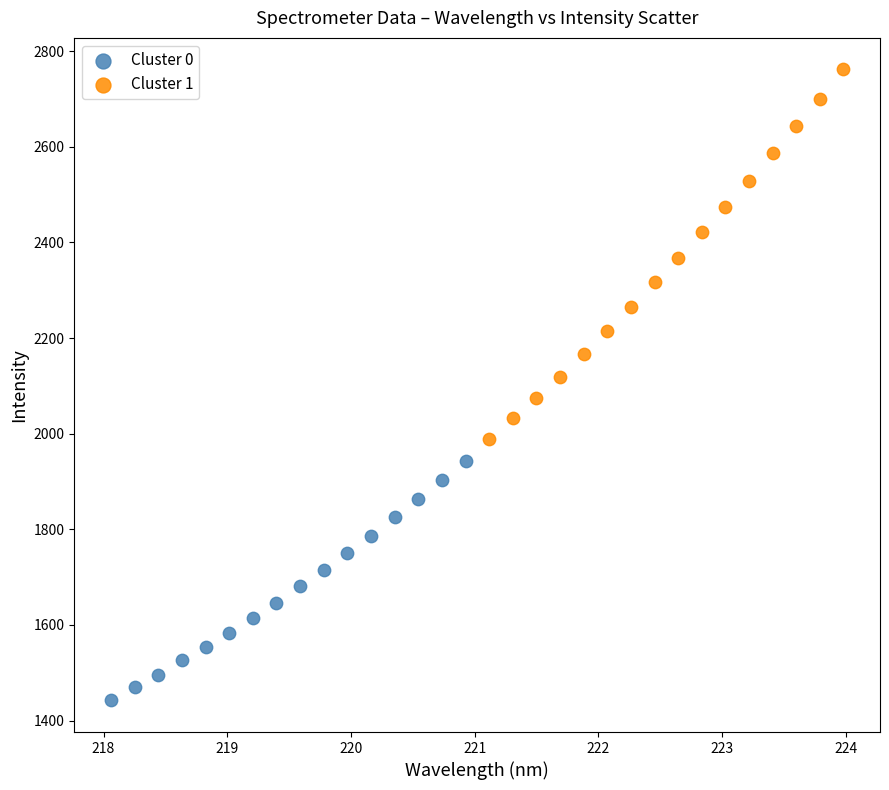

Which series reaches the maximum Y coordinate?

Cluster 1